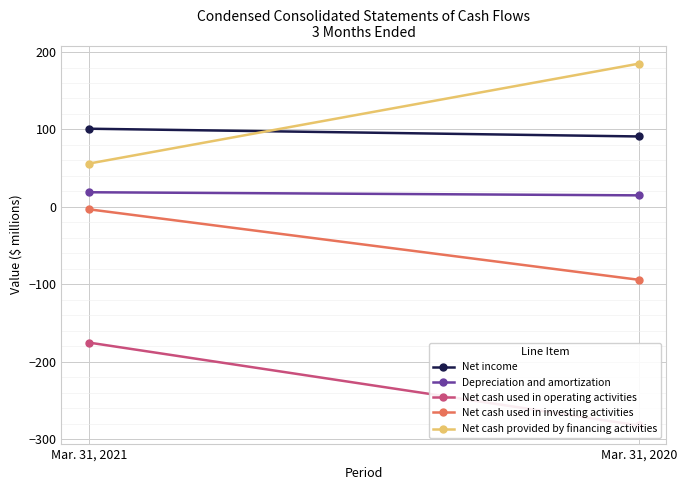

Which series has the largest total across all categories?

Net cash provided by financing activities